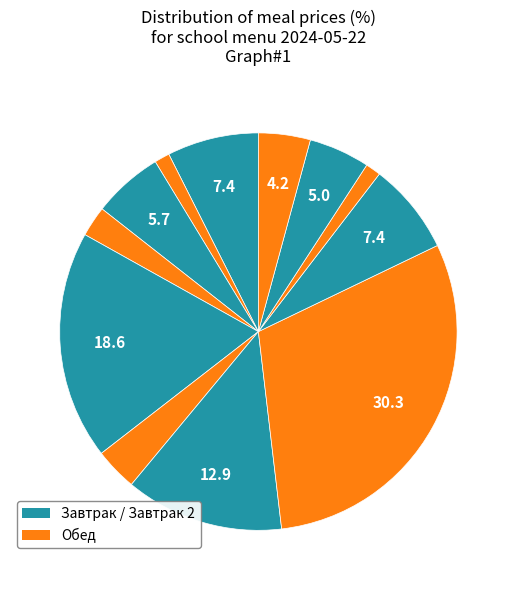

Is there any slice that represents more than half of the pie?

No